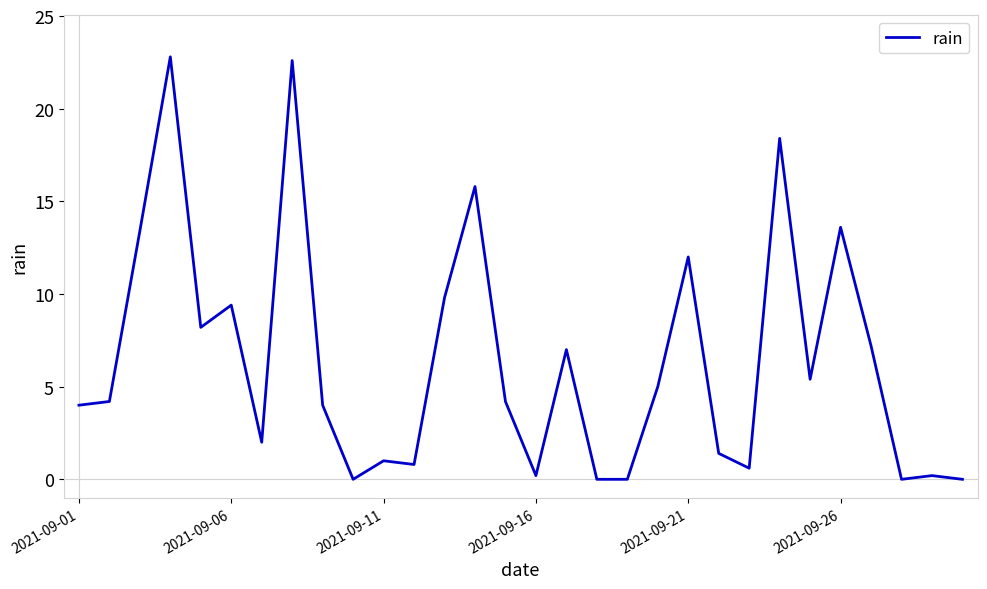

What is the greatest value displayed?

22.8